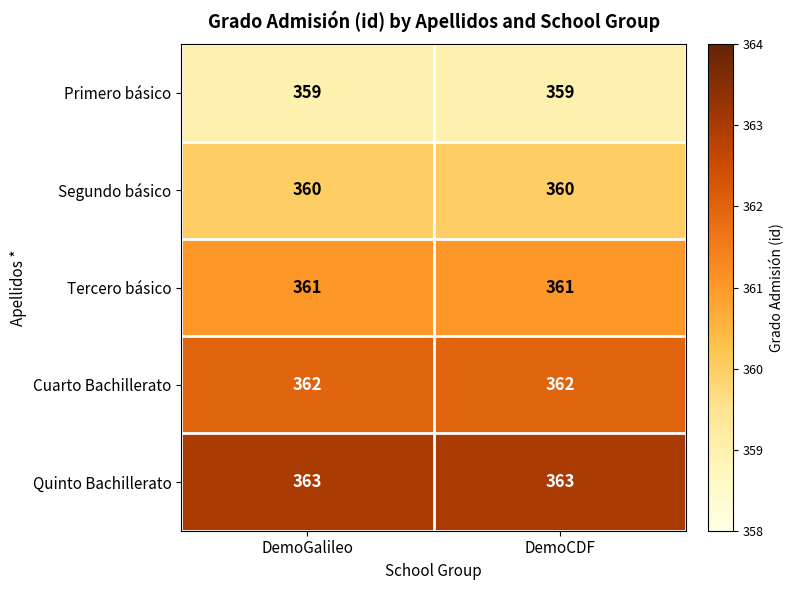

Rank the series at DemoGalileo from lowest to highest value.

Primero básico, Segundo básico, Tercero básico, Cuarto Bachillerato, Quinto Bachillerato